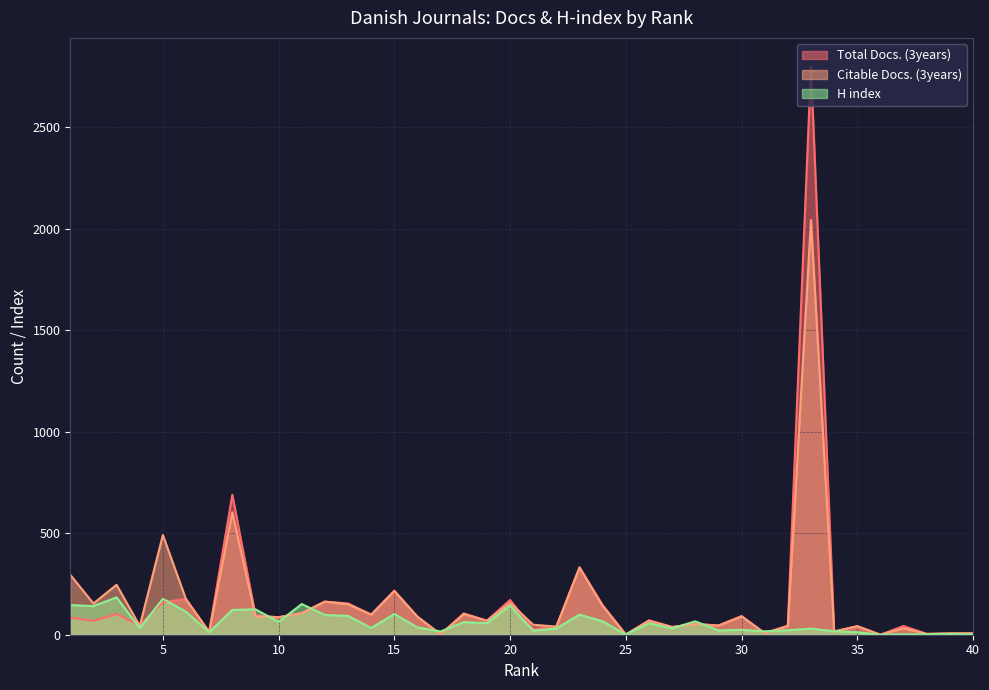

What are all the series names shown in the legend?

Total Docs. (3years), Citable Docs. (3years), H index